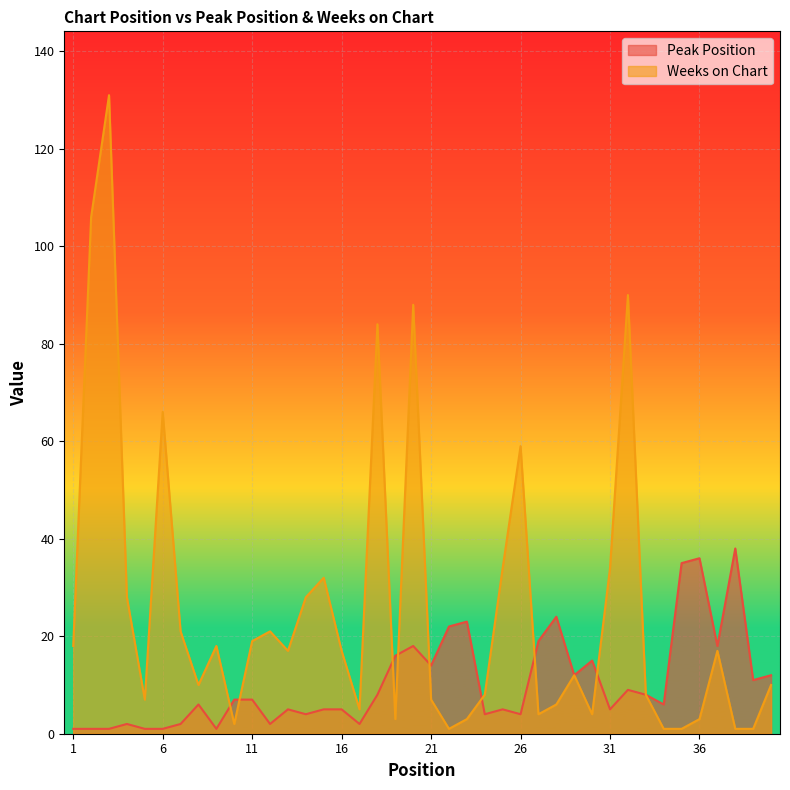

At which category is the sum across all series the highest?

3